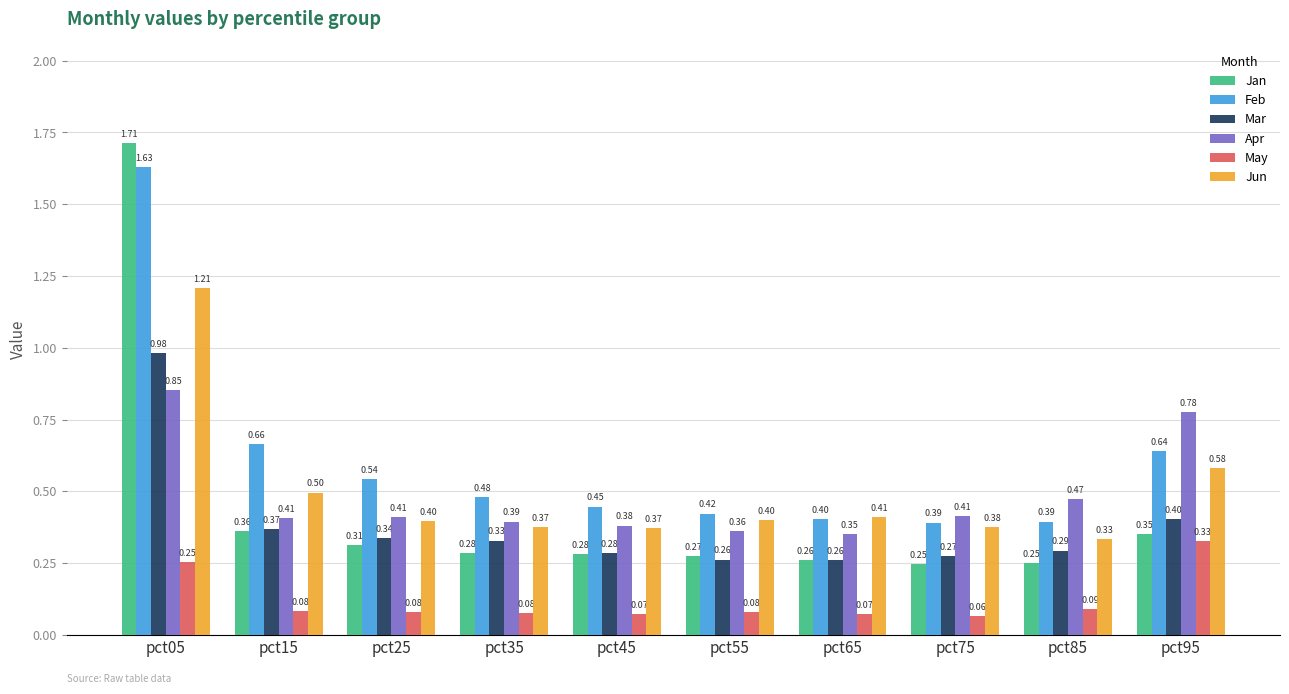

At pct85, list the series in order from smallest to largest.

May, Jan, Mar, Jun, Feb, Apr